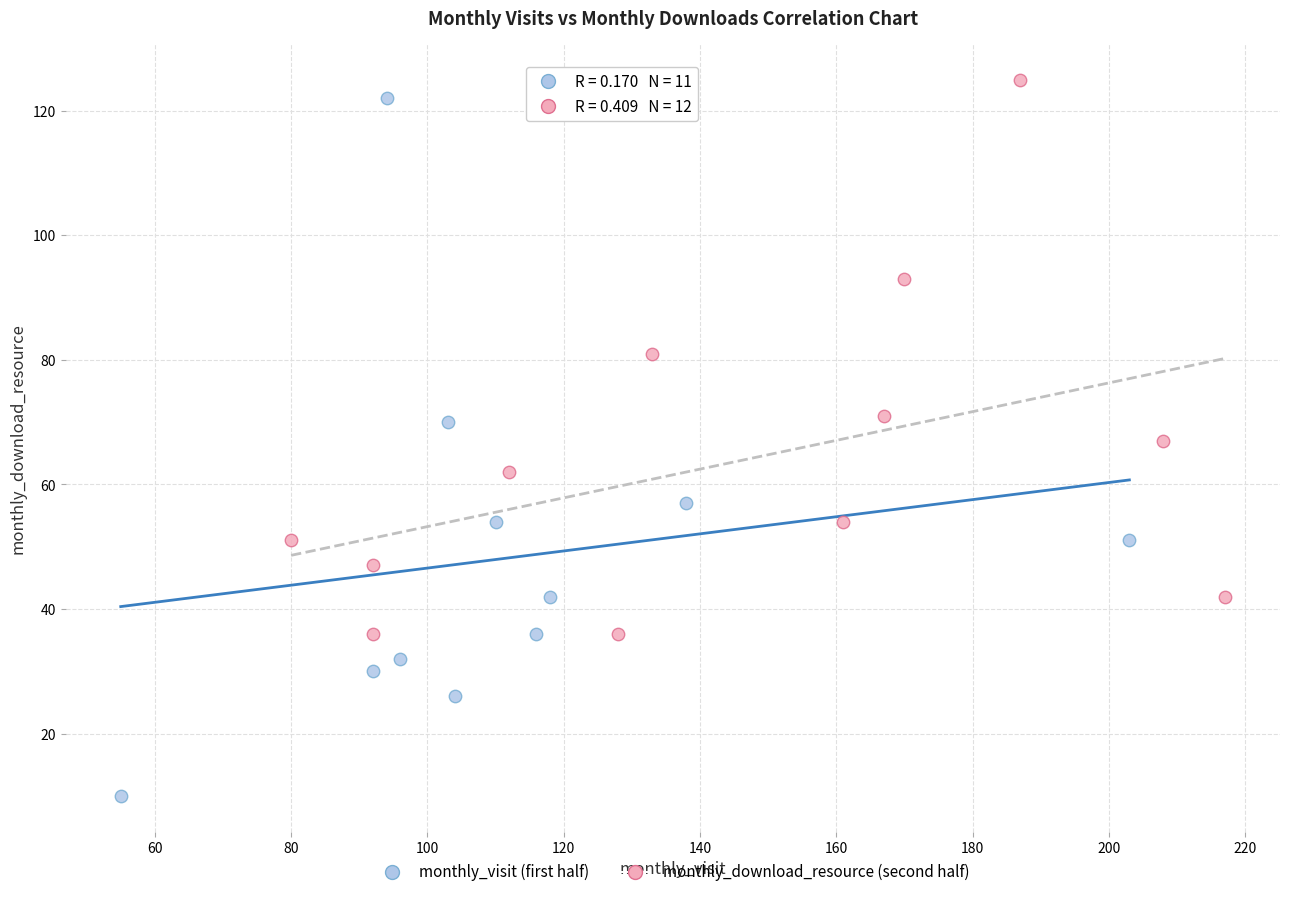

Which series reaches the minimum Y coordinate?

monthly_visit (first half)